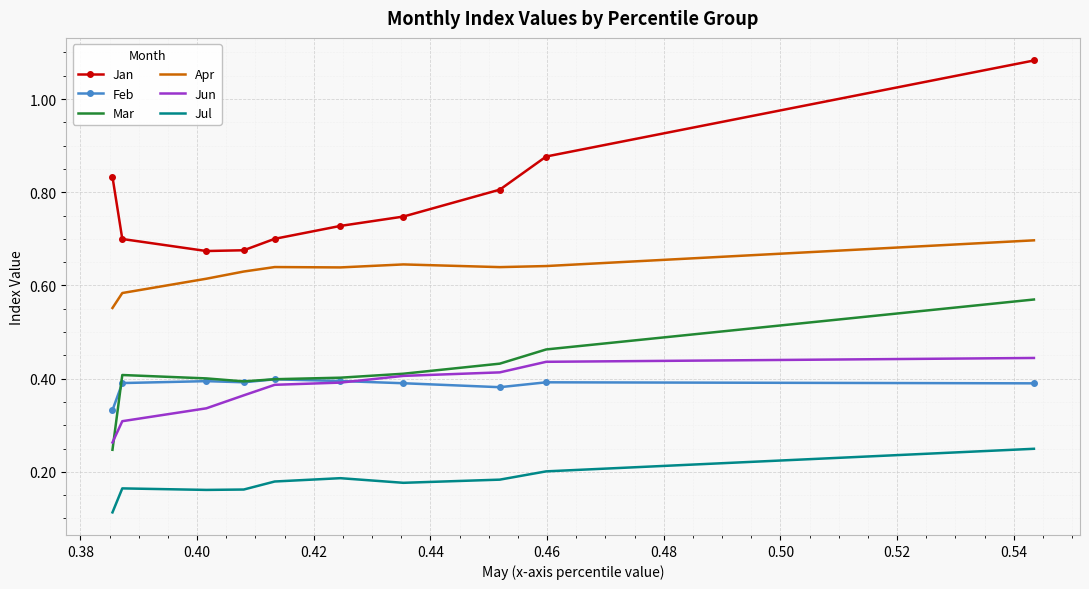

True or false: Mar and Jul intersect in this chart.

False